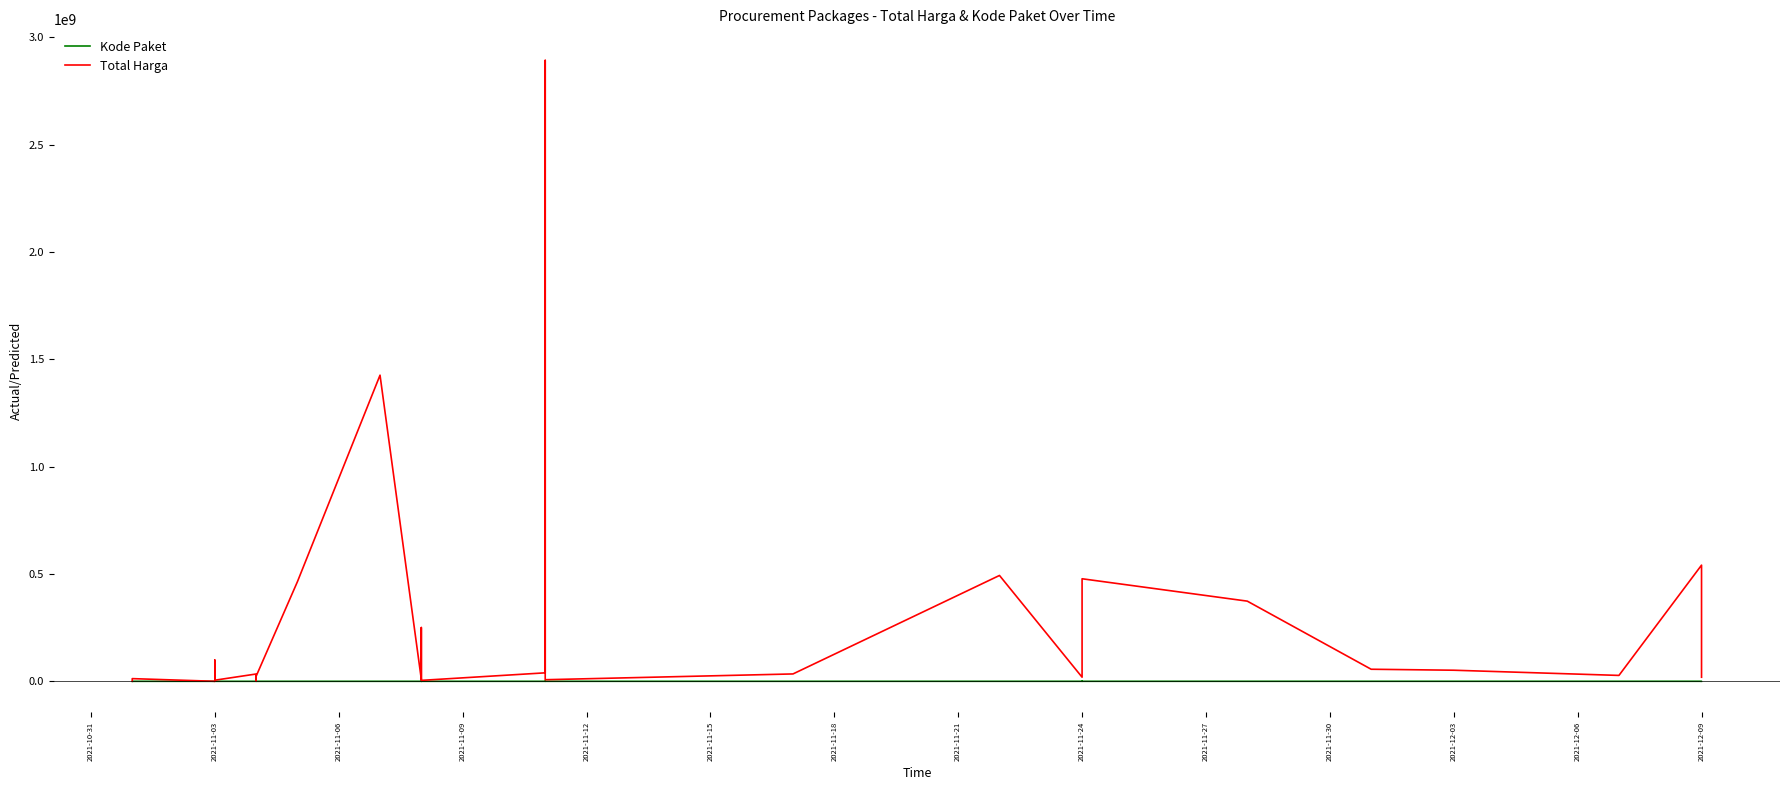

Reading left to right, what are all the values shown in this chart?

Kode Paket: 464	675	5449	5997	6214	6246	6300	6350	6397	6503	8530	8646	8668	8601	13652	16823	17272	17283	17509	17238	17580	28271	28425	27891	40112	55826	67279	73894	70453	91101	103541	117783	128516	139817	137876
Total Harga: 333600	12453900	78000	98772570	2772000	265000	4672200	182000	8742500	5129000	34000000	32441200	577875	23653000	464002100	1425867900	9180000	15513960	49730040	250350000	4350000	39440000	2892122000	7401240	34292000	493000000	19175000	43859200	477600000	373404000	56152800	51601000	27412000	541071000	18900000